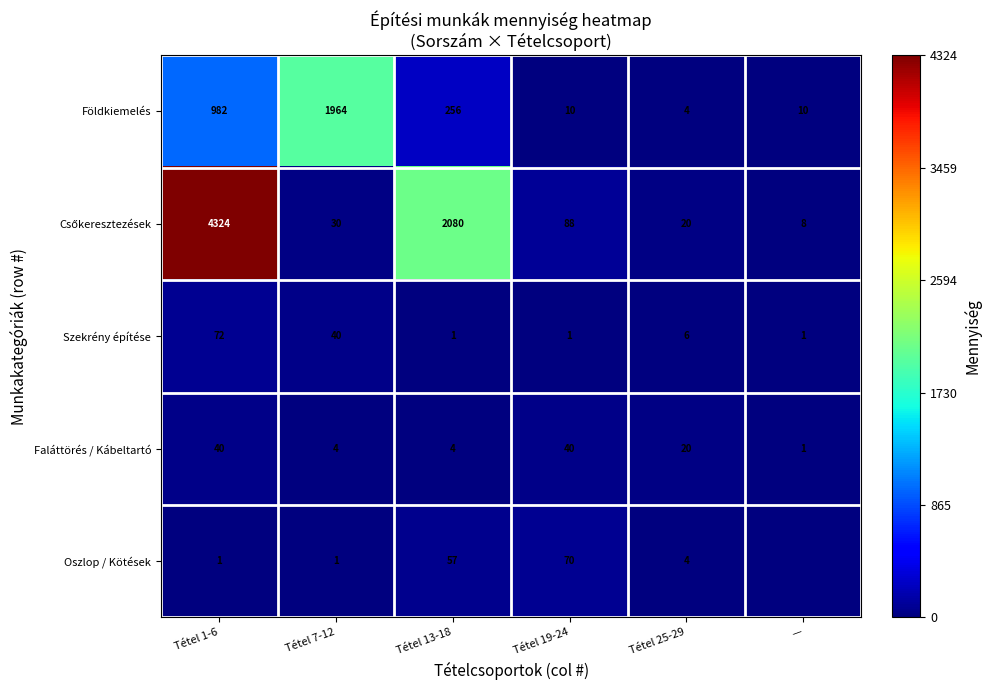

Where does the Földkiemelés series first go above 256?

Tétel 1-6